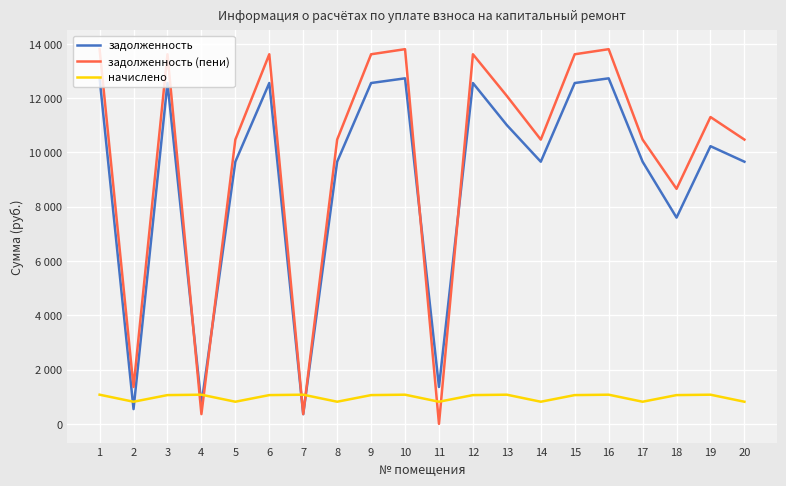

What is the average value of the задолженность series?

9053.5